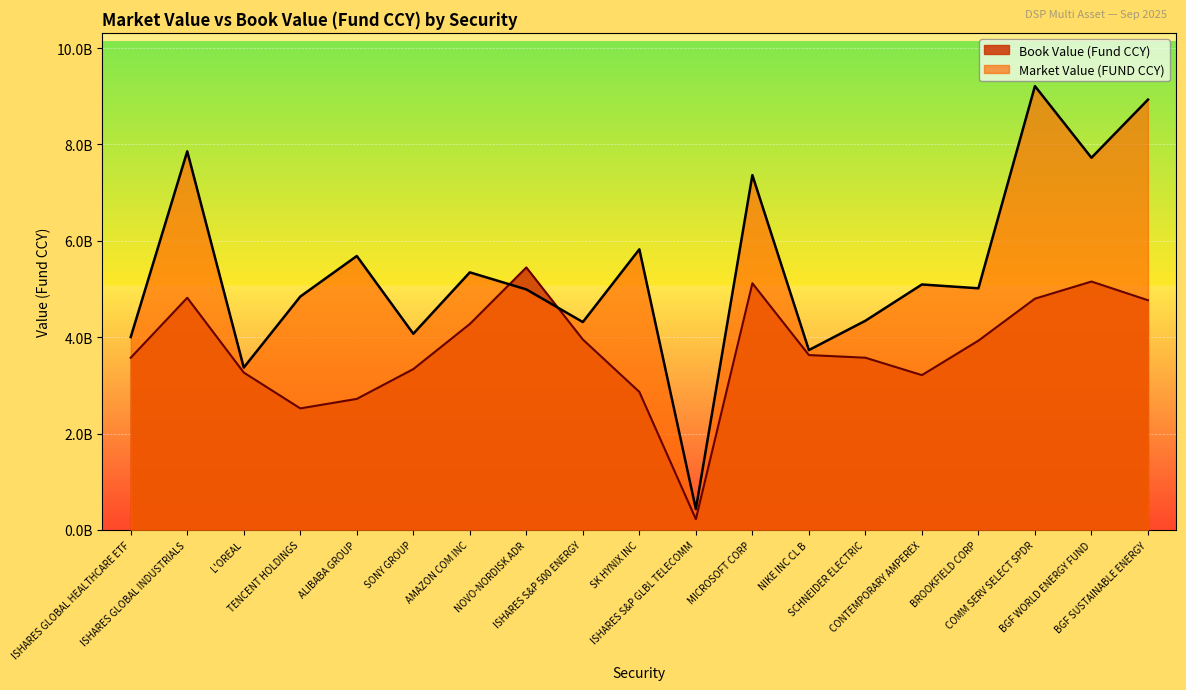

Which series has the widest spread of values?

Market Value (FUND CCY)